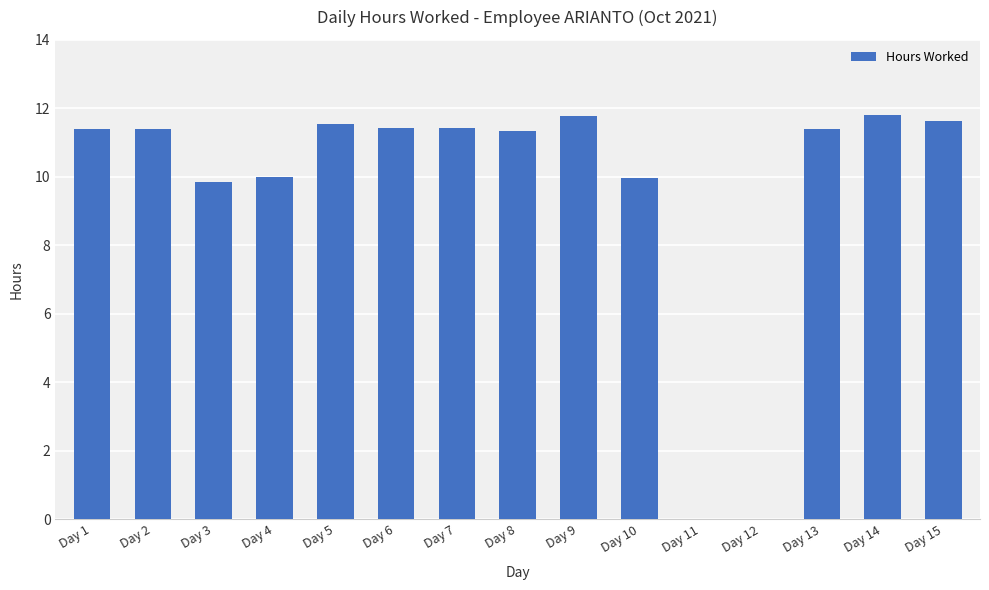

What is the greatest value displayed?

11.8